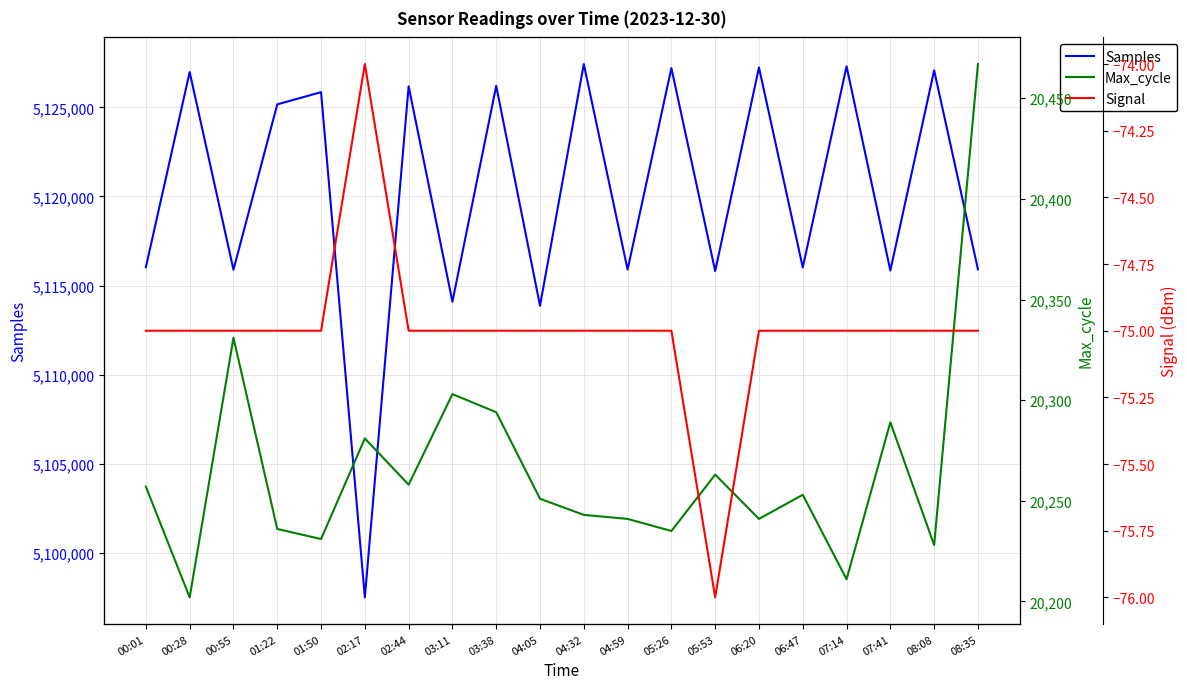

What is the value of the Signal point at the 1st from the left?

-75